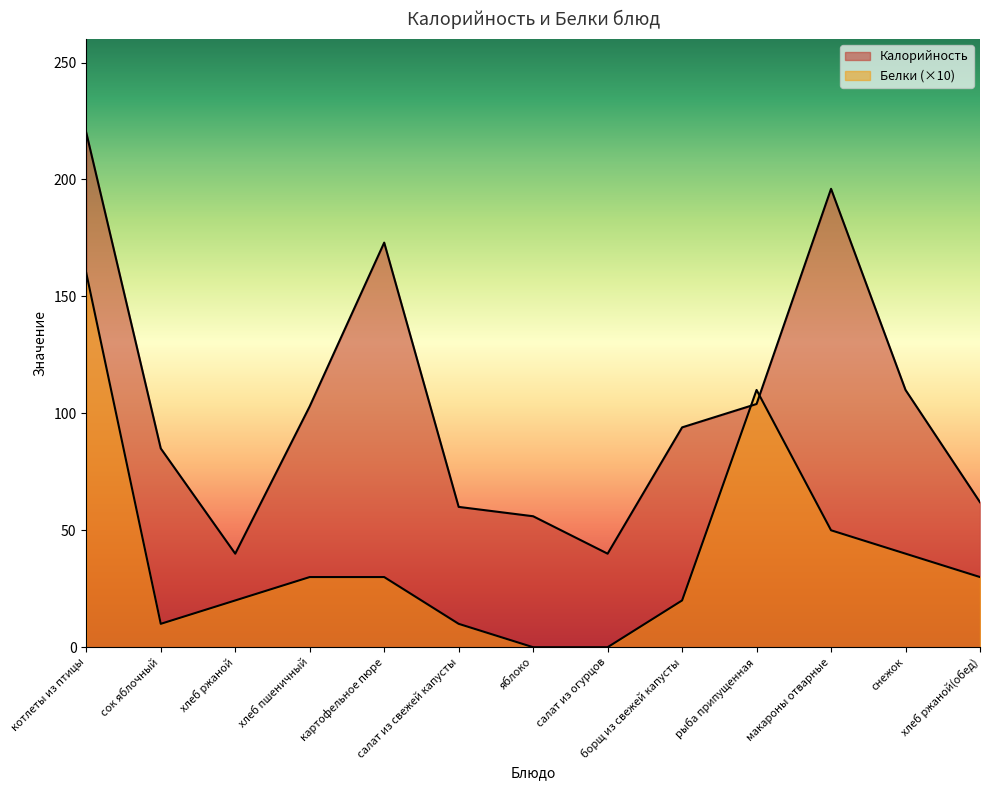

After their last crossing, which series has the higher values: Белки or Калорийность?

Калорийность